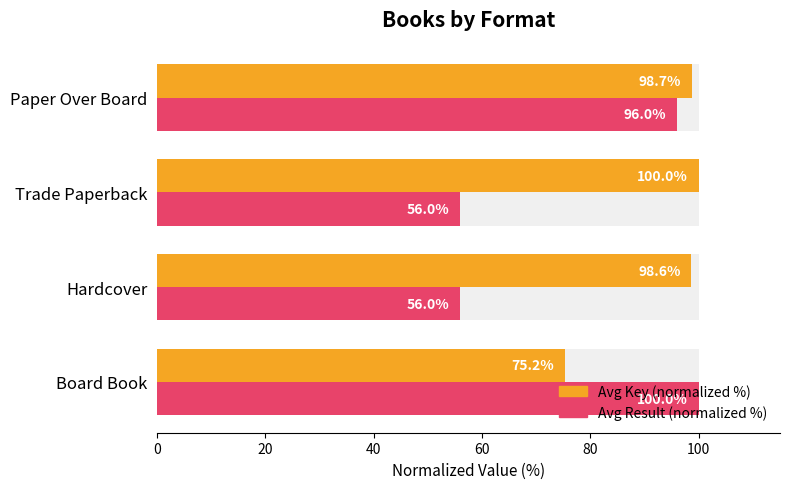

Which series has the largest total across all categories?

Avg Key (normalized %)